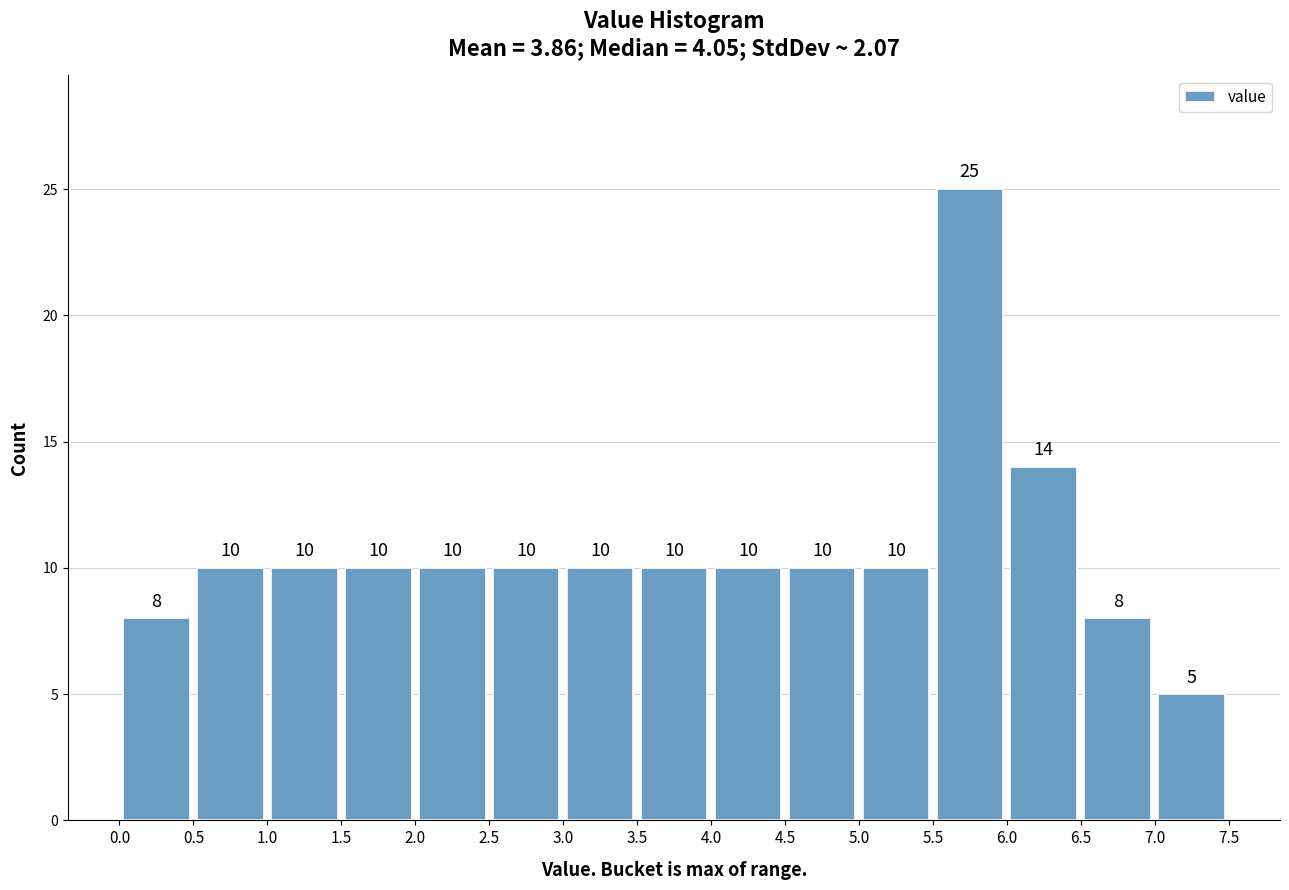

Reading left to right, list every bar in this chart as the range it spans on the x-axis followed by its height.

0.0 to 0.5: 8
0.5 to 1.0: 10
1.0 to 1.5: 10
1.5 to 2.0: 10
2.0 to 2.5: 10
2.5 to 3.0: 10
3.0 to 3.5: 10
3.5 to 4.0: 10
4.0 to 4.5: 10
4.5 to 5.0: 10
5.0 to 5.5: 10
5.5 to 6.0: 25
6.0 to 6.5: 14
6.5 to 7.0: 8
7.0 to 7.5: 5